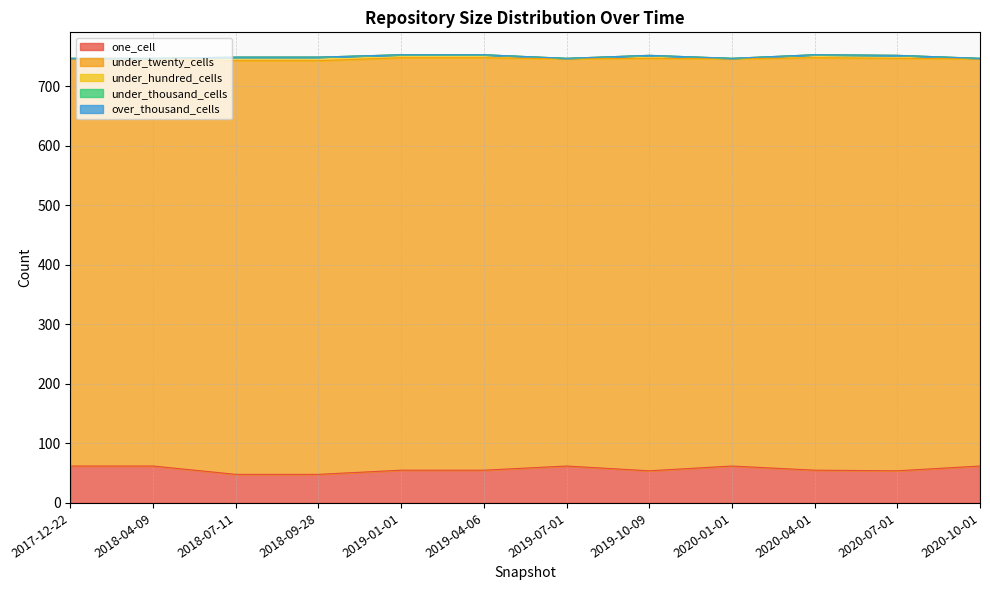

Does the chart display data point markers on the line(s)?

No